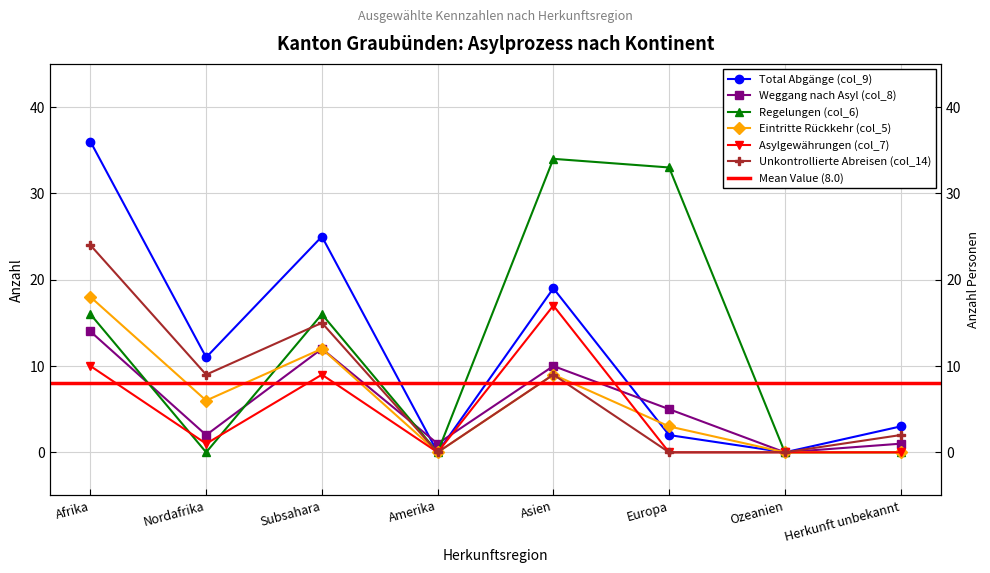

How many data points does each series have?

8